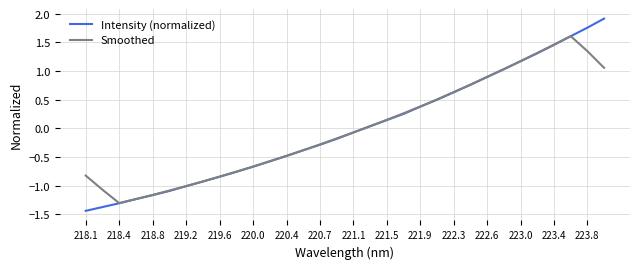

Which series ends up on top after the final intersection of Intensity (normalized) and Smoothed?

Intensity (normalized)